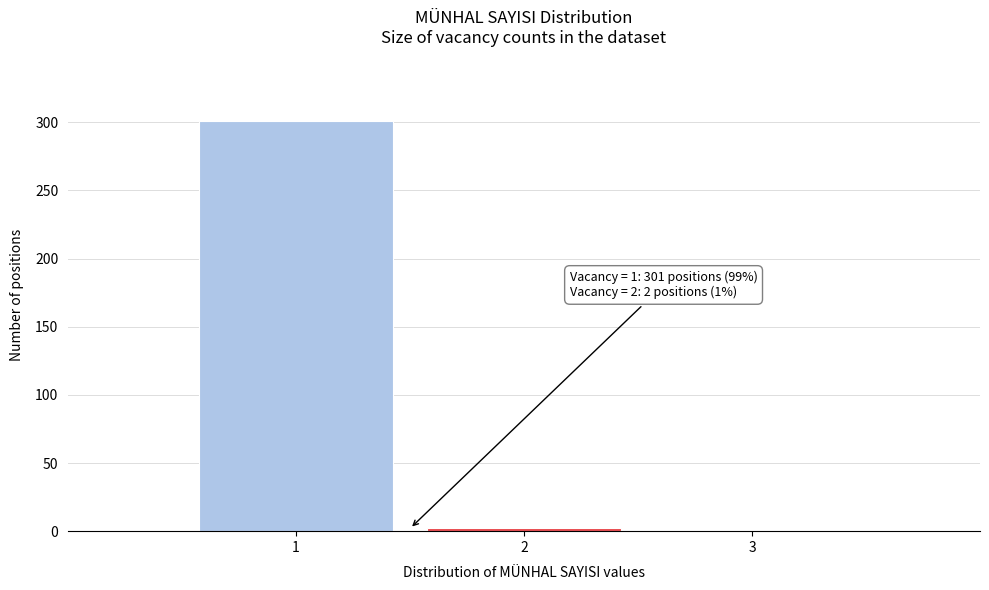

Which range on the x-axis has the tallest bar?

0.5 to 1.5